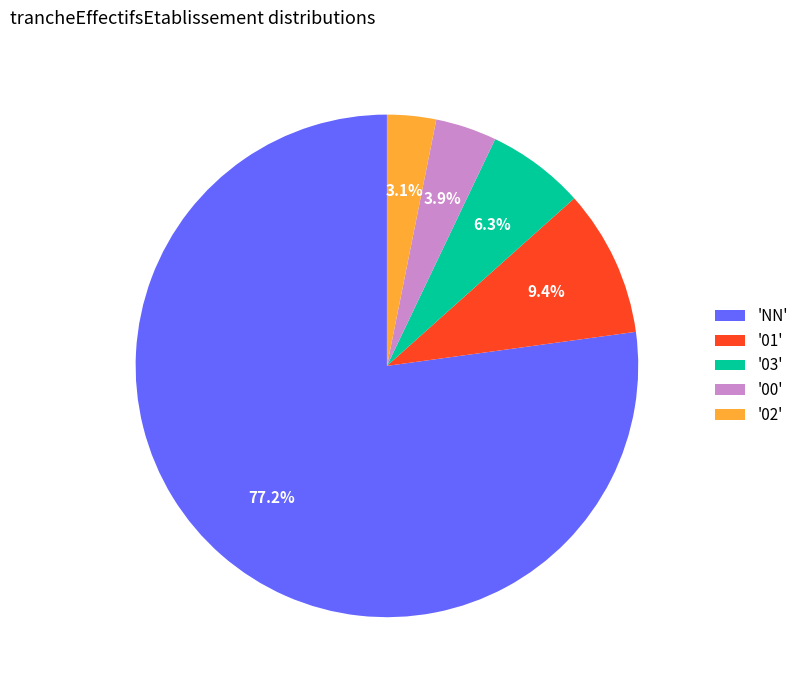

Approximately how many times larger is the value at '03' compared to '00'?

1.6